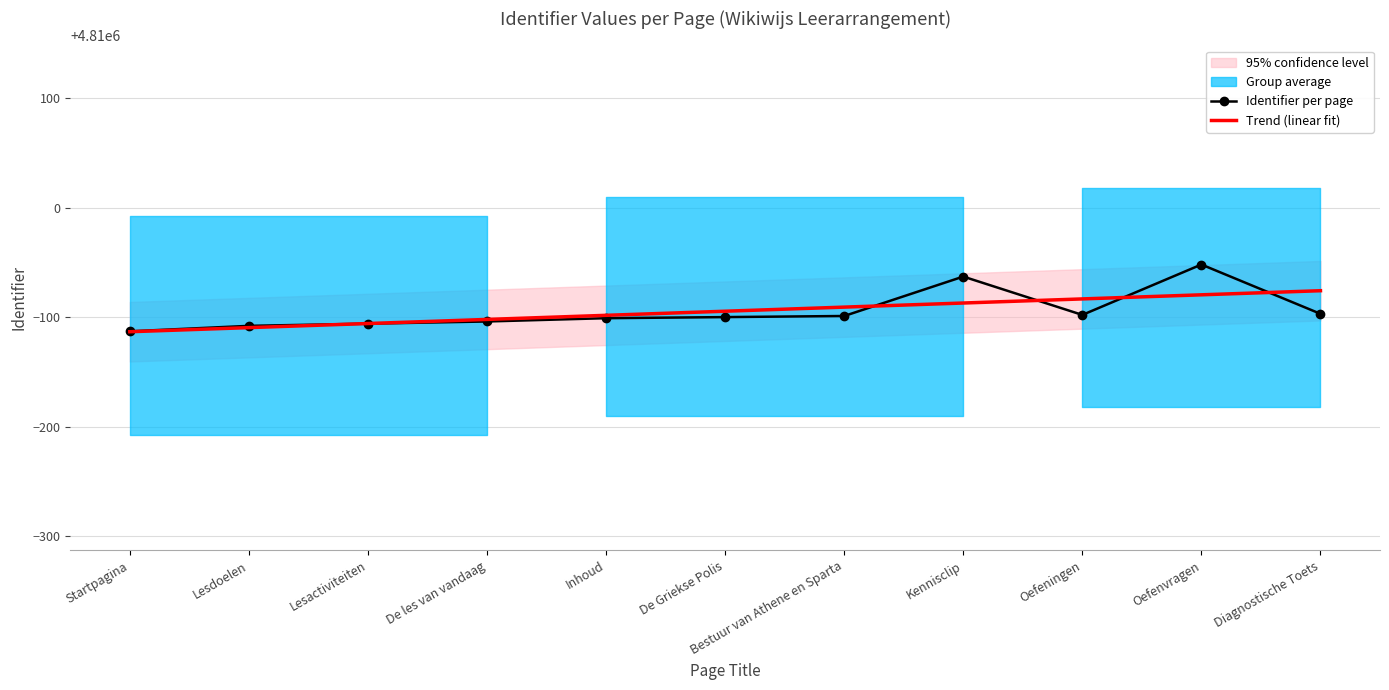

True or false: Trend (linear fit) has more than 1 interior local peaks.

False